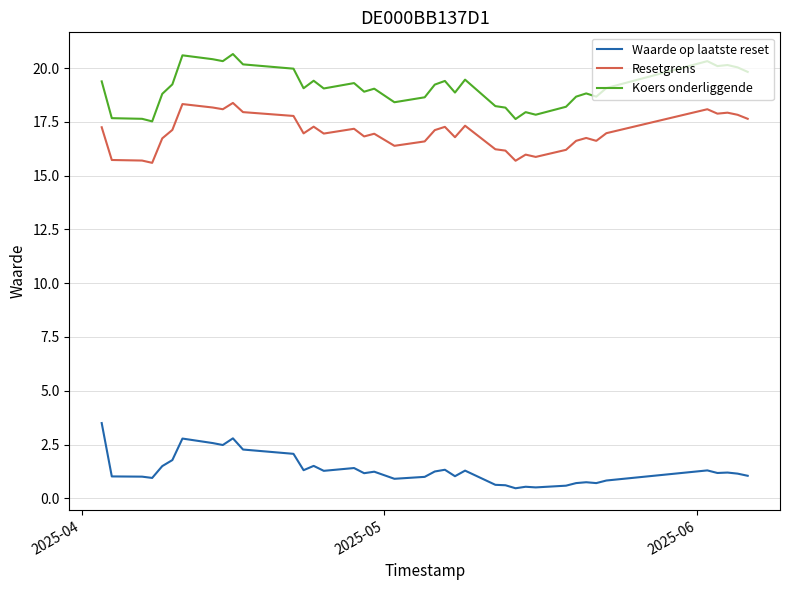

What is the difference between the maximum and minimum values in the Resetgrens series?

2.8